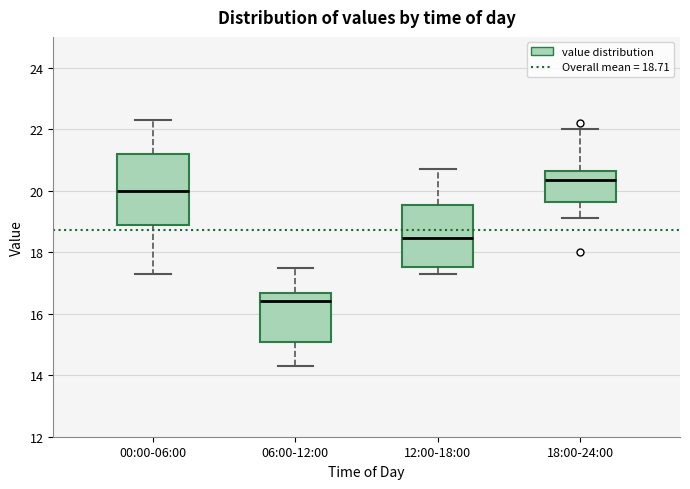

Where is the lower edge of the box for 06:00-12:00 on the y-axis? The values are not printed on the chart, so give them approximately, as read against the axis.

15.0